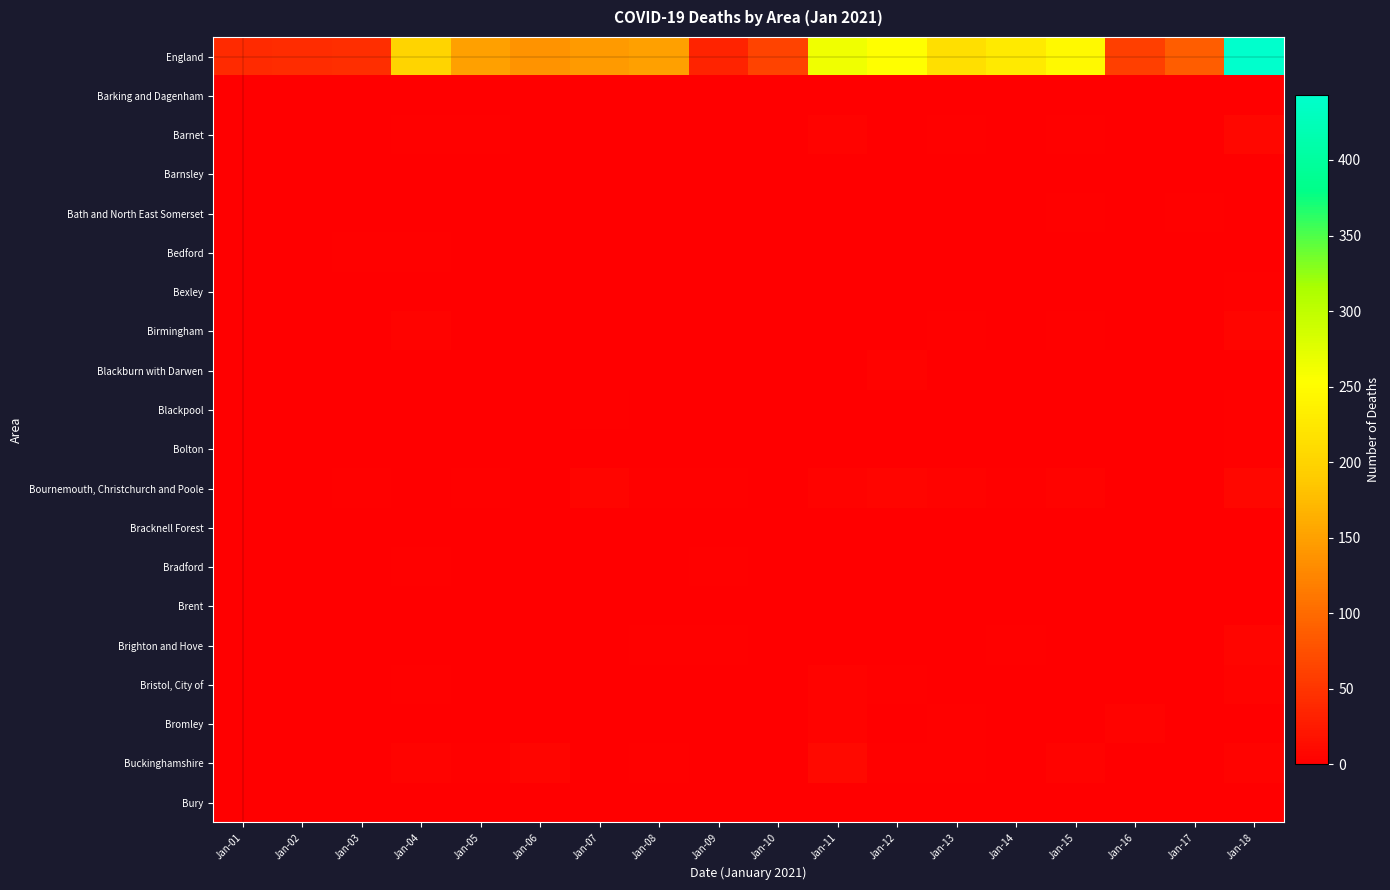

Rank the series at Jan-09 from lowest to highest value.

Barking and Dagenham, Barnet, Barnsley, Bath and North East Somerset, Bedford, Bexley, Birmingham, Blackburn with Darwen, Blackpool, Bolton, Bracknell Forest, Brent, Bristol, City of, Bromley, Buckinghamshire, Bury, Bournemouth, Christchurch and Poole, Bradford, Brighton and Hove, England